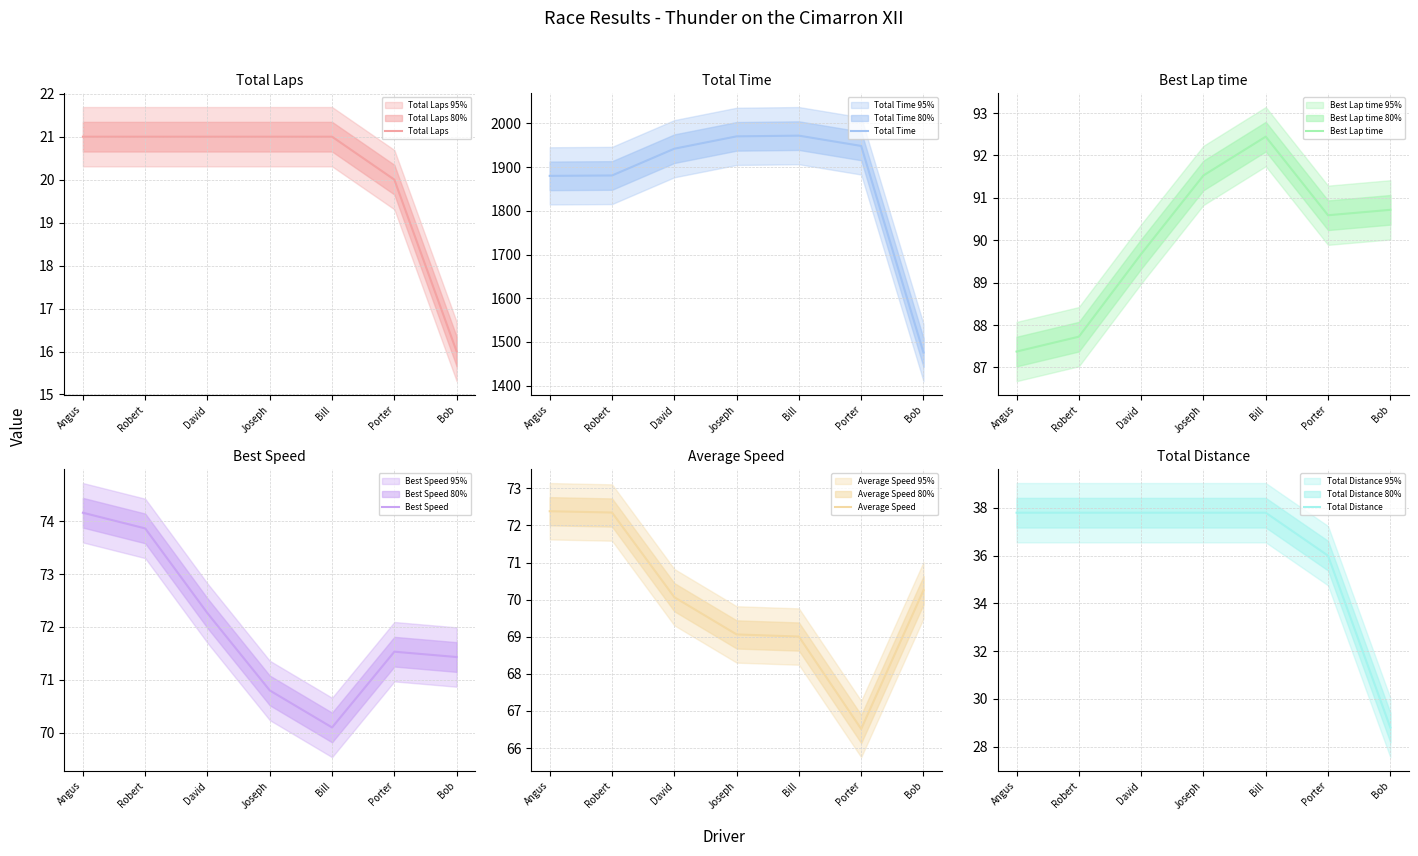

Reading right to left, list all the values displayed in this chart.

Total Laps: Bob=16.0	Porter=20.0	Bill=21.0	Joseph=21.0	David=21.0	Robert=21.0	Angus=21.0
Total Time: Bob=1475.8	Porter=1948.4	Bill=1972.0	Joseph=1970.4	David=1942.1	Robert=1880.9	Angus=1880.0
Best Lap time: Bob=90.7	Porter=90.6	Bill=92.4	Joseph=91.5	David=89.7	Robert=87.7	Angus=87.4
Best Speed: Bob=71.4	Porter=71.5	Bill=70.1	Joseph=70.8	David=72.3	Robert=73.9	Angus=74.2
Average Speed: Bob=70.3	Porter=66.5	Bill=69.0	Joseph=69.1	David=70.1	Robert=72.3	Angus=72.4
Total Distance: Bob=28.8	Porter=36.0	Bill=37.8	Joseph=37.8	David=37.8	Robert=37.8	Angus=37.8